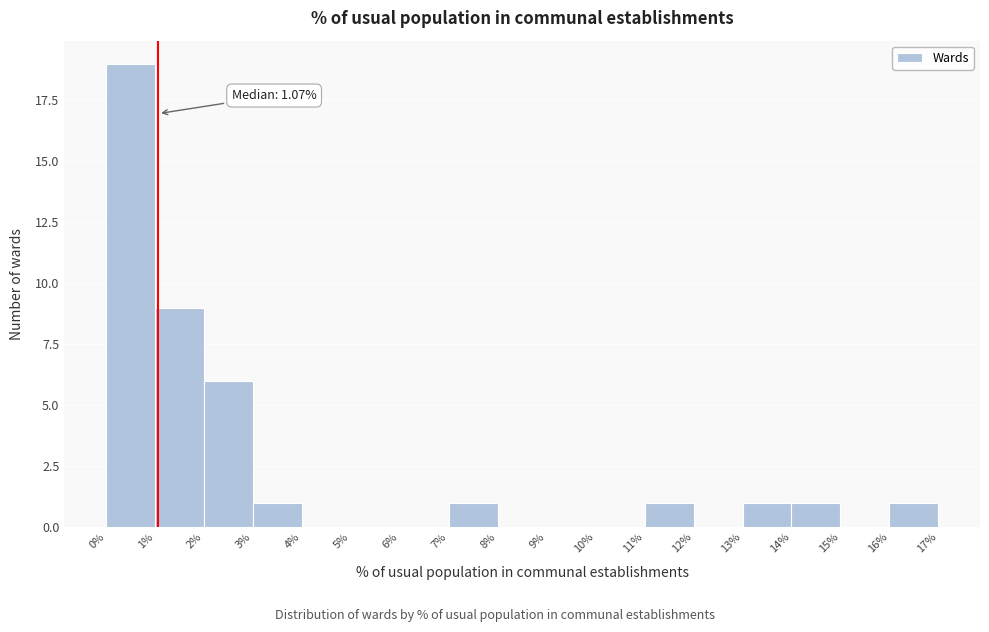

Which range on the x-axis has the tallest bar?

0% to 1%